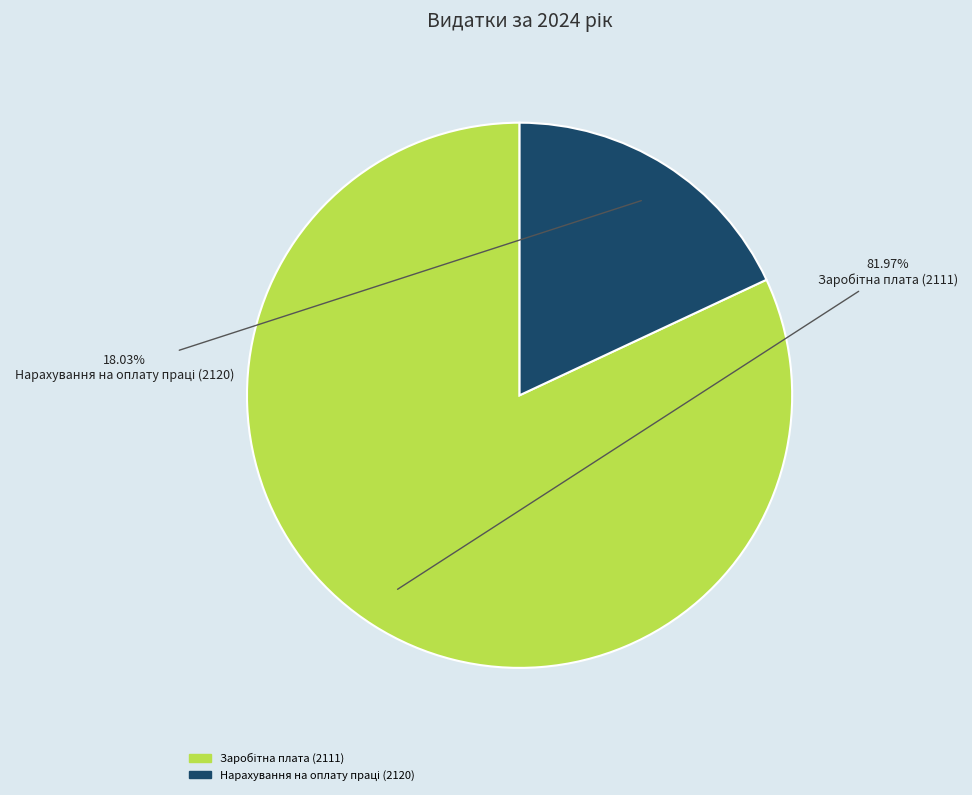

Does any single category account for the majority?

Yes